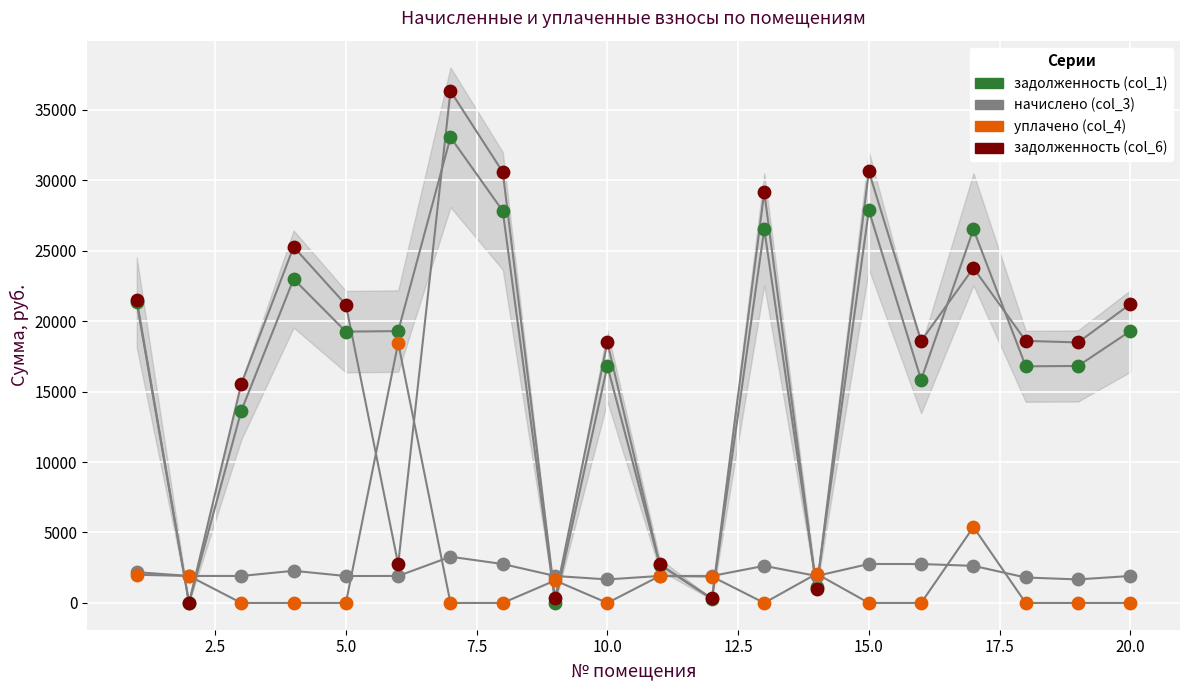

Which series reaches the minimum Y coordinate?

задолженность (col_1)